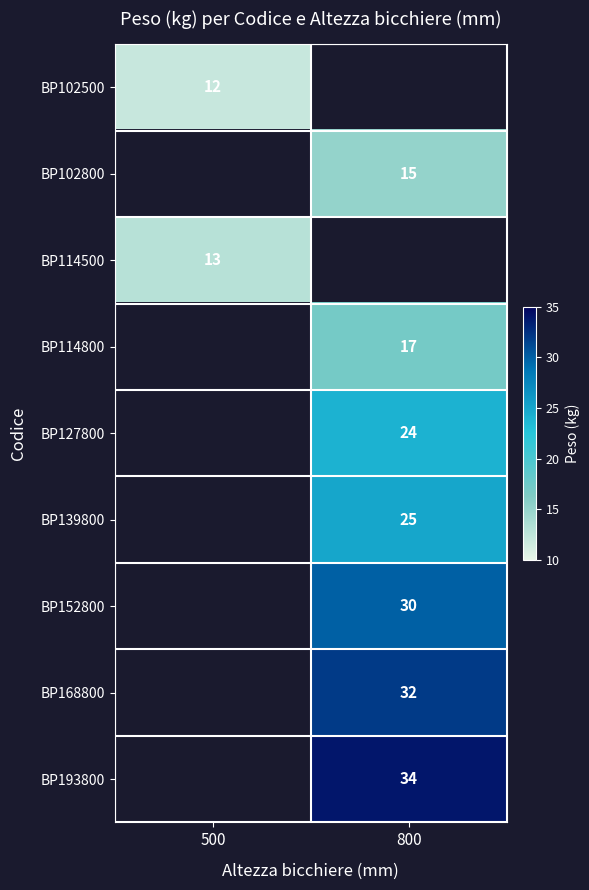

Which has a higher value, 800 or 500?

500